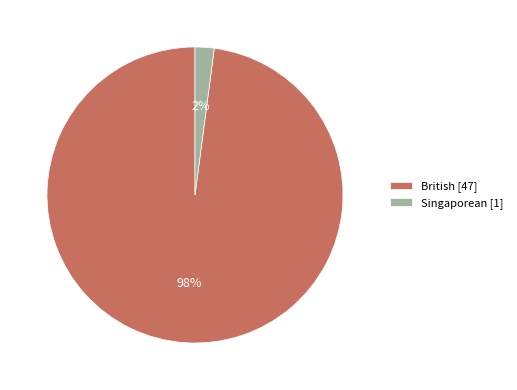

True or false: Singaporean [1] accounts for 2% of the total.

True